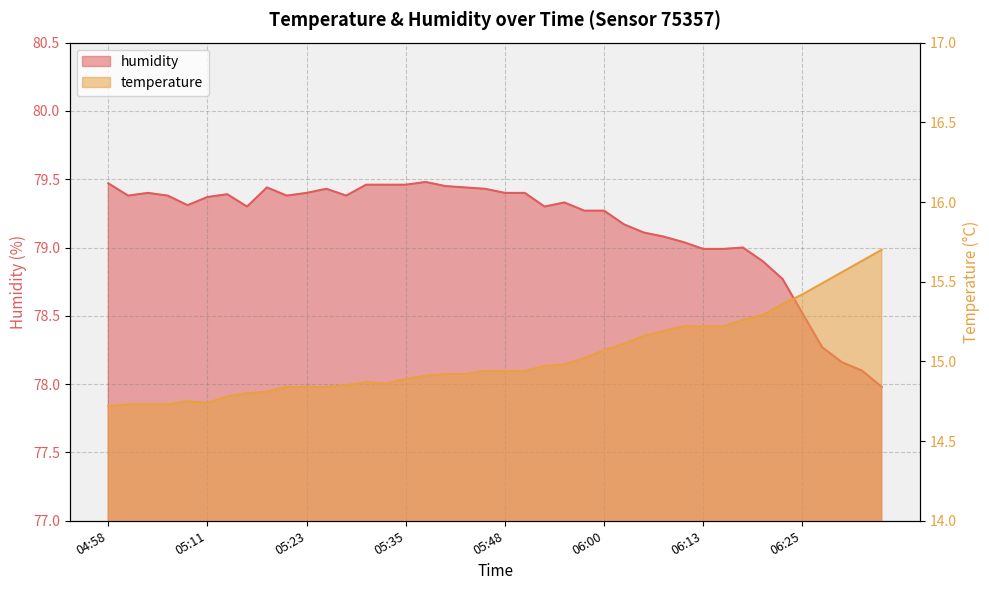

Between 05:45 and 06:15, which is larger?

06:15